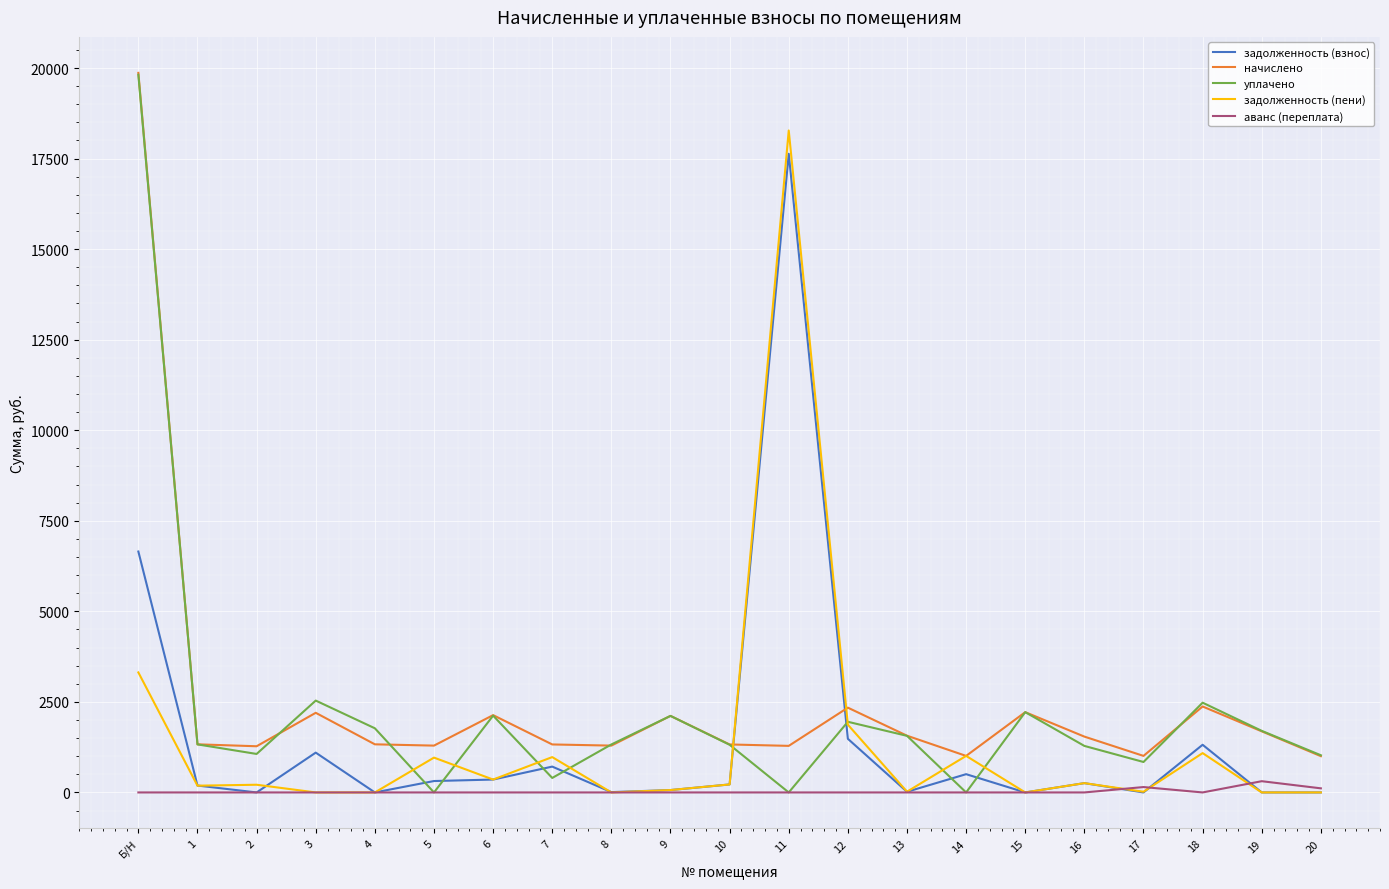

In уплачено, how many points are lower than both neighbors (excluding endpoints)?

6